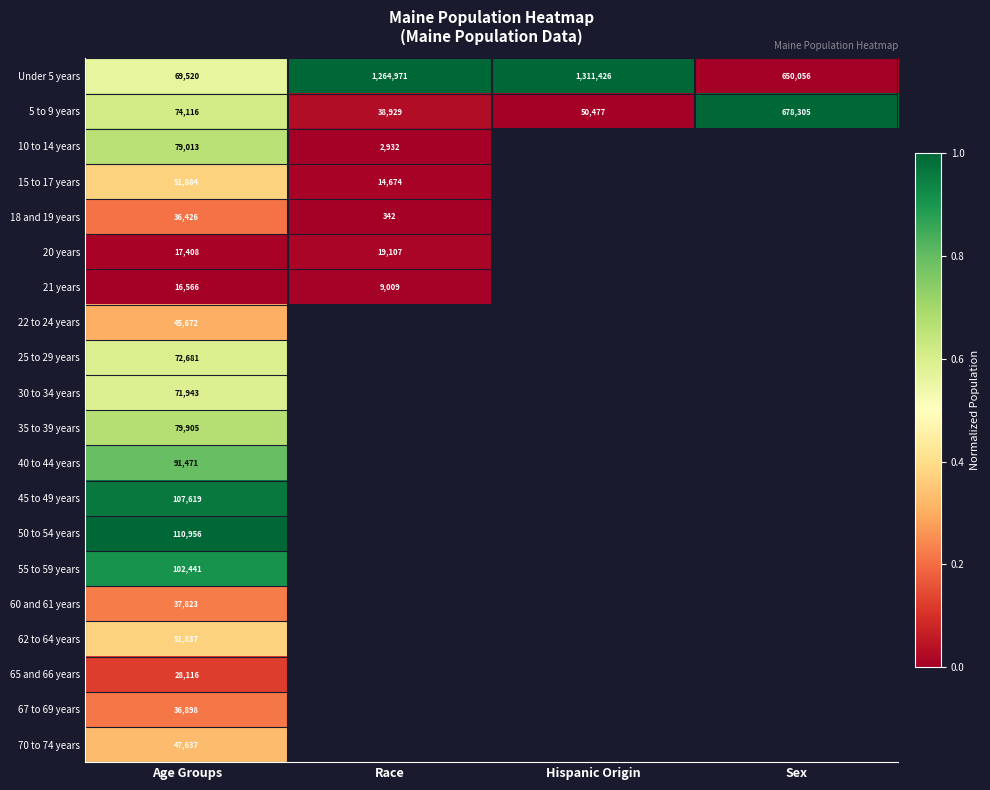

Where is Under 5 years nearest to the value 690473?

Sex